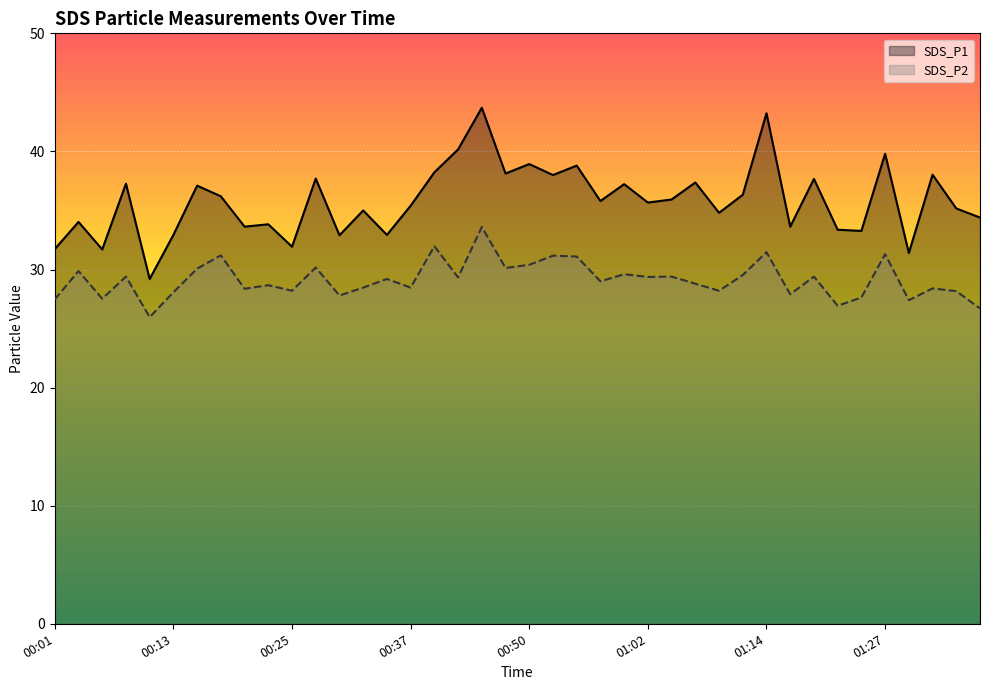

Which series has the widest spread of values?

SDS_P1